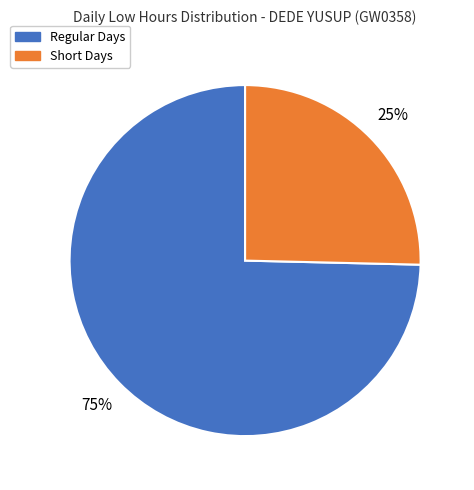

Count the number of slices in the pie.

2